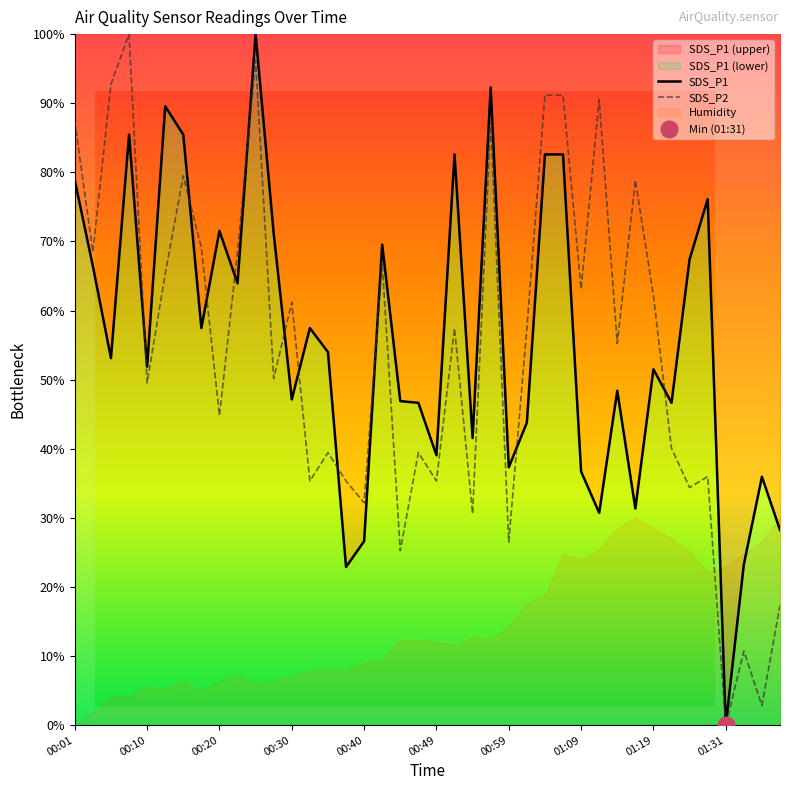

What is the value of the SDS_P2 point at the 21st from the left?

35.3